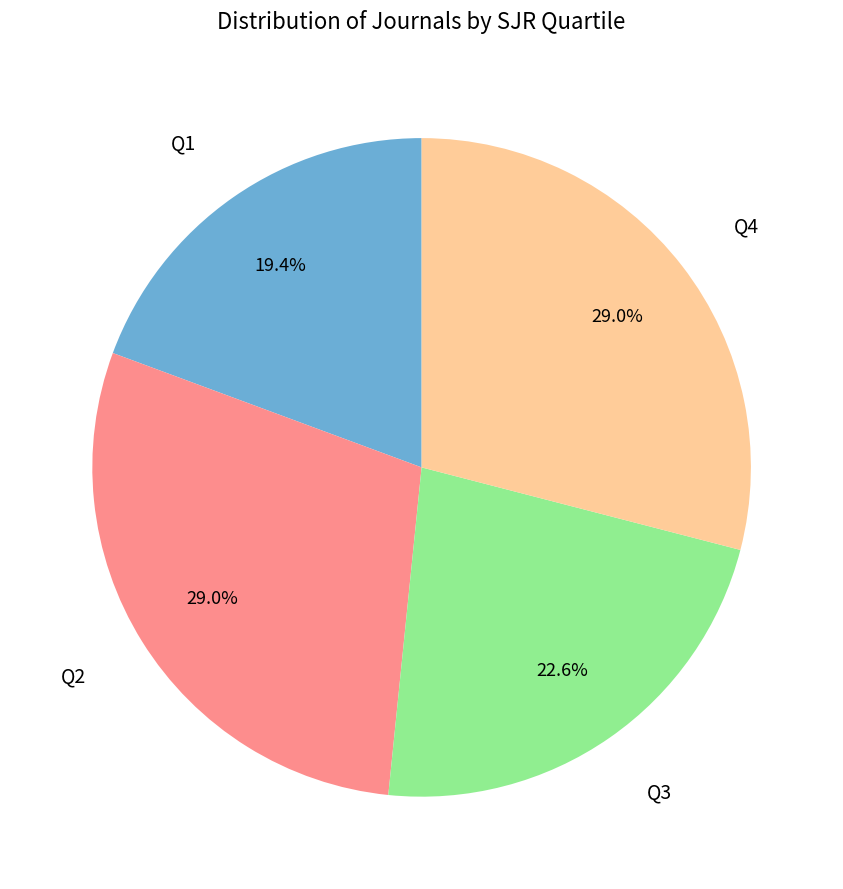

Does Q1 account for over 50% of the chart?

No